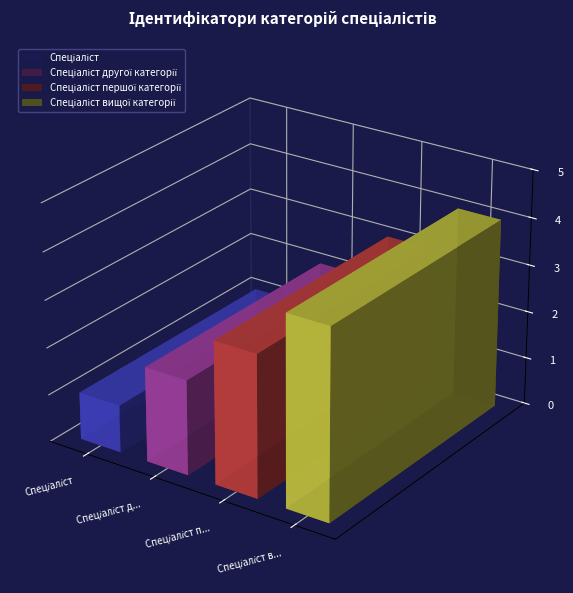

What is the maximum value shown in the chart?

4